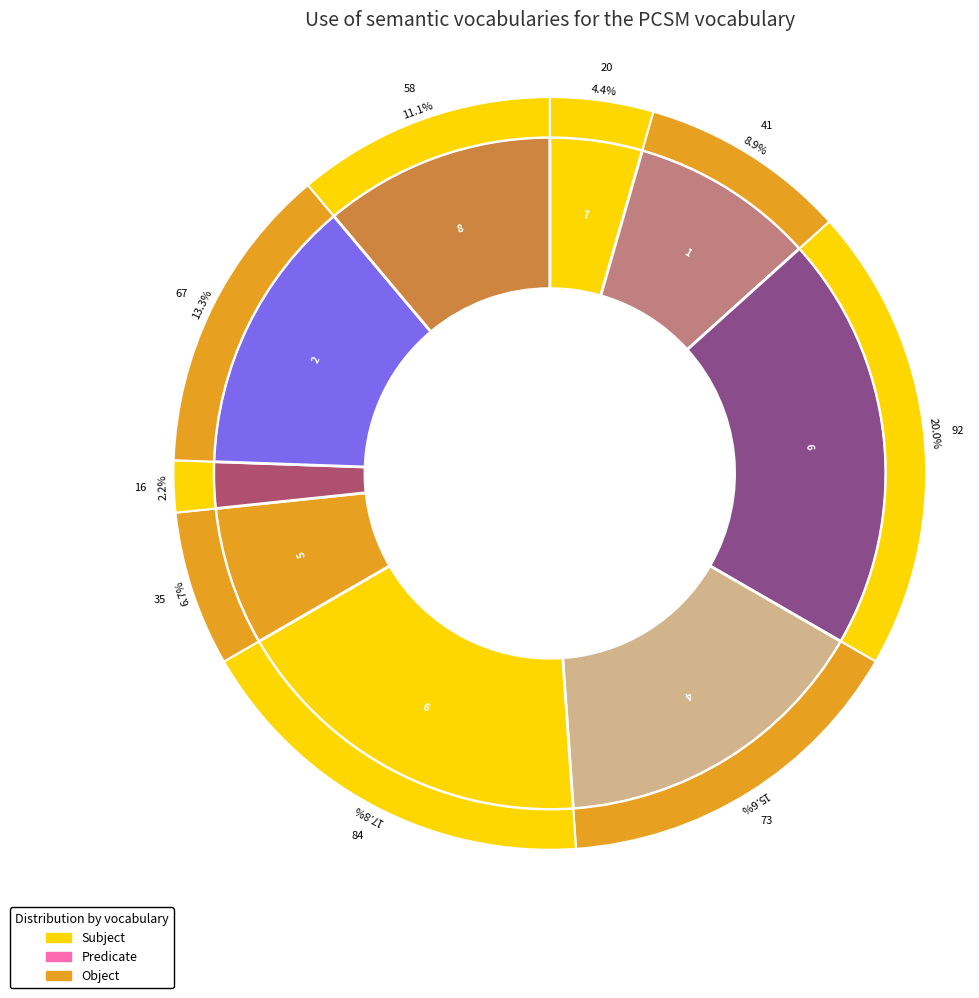

Does 6 account for over 50% of the chart?

No